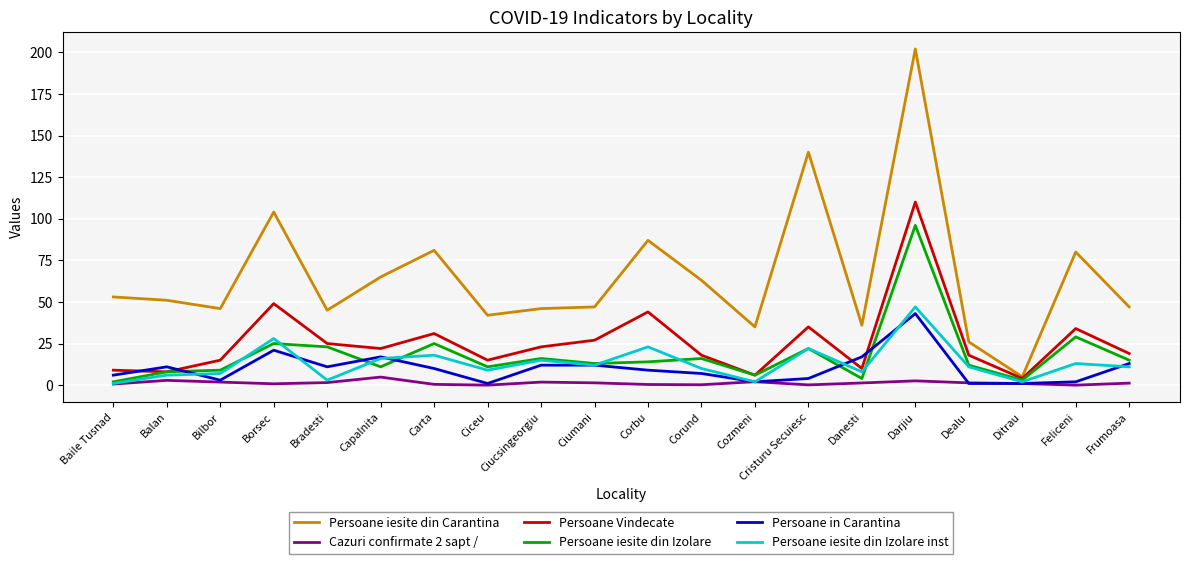

Which series changed the most between Dealu and Feliceni?

Persoane iesite din Carantina